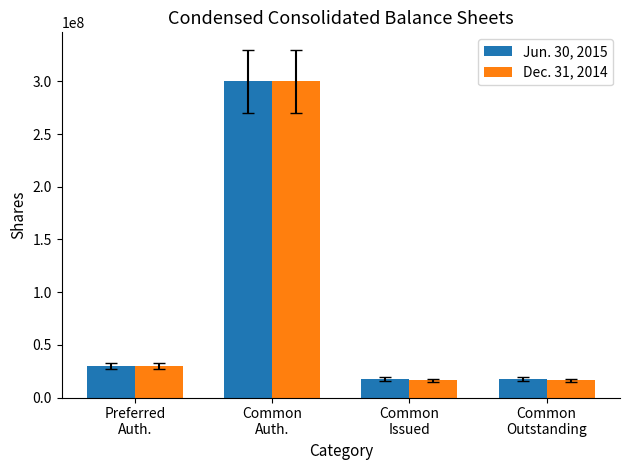

The value of Jun. 30, 2015 at Common
Issued is 17394712. True or false?

True